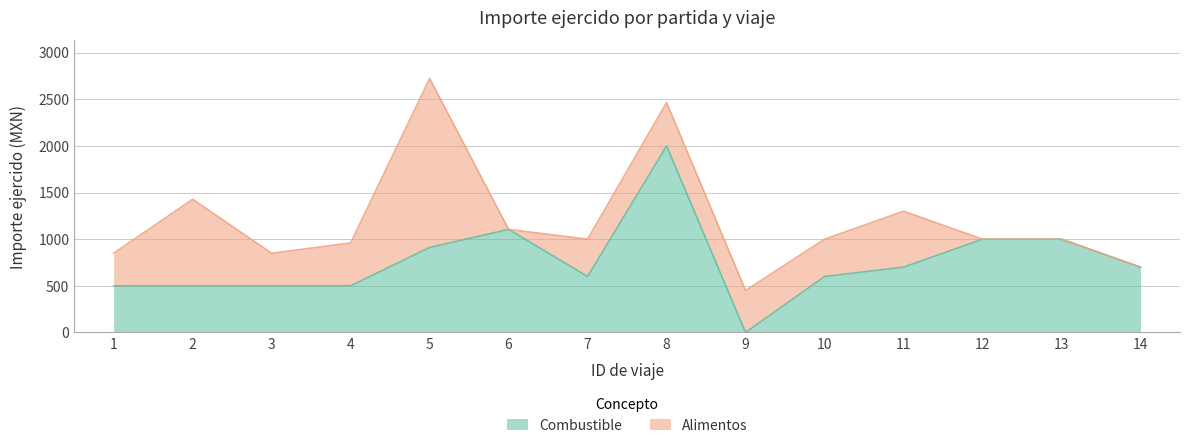

What is the ratio of the value at 14 to the value at 3?

1.4